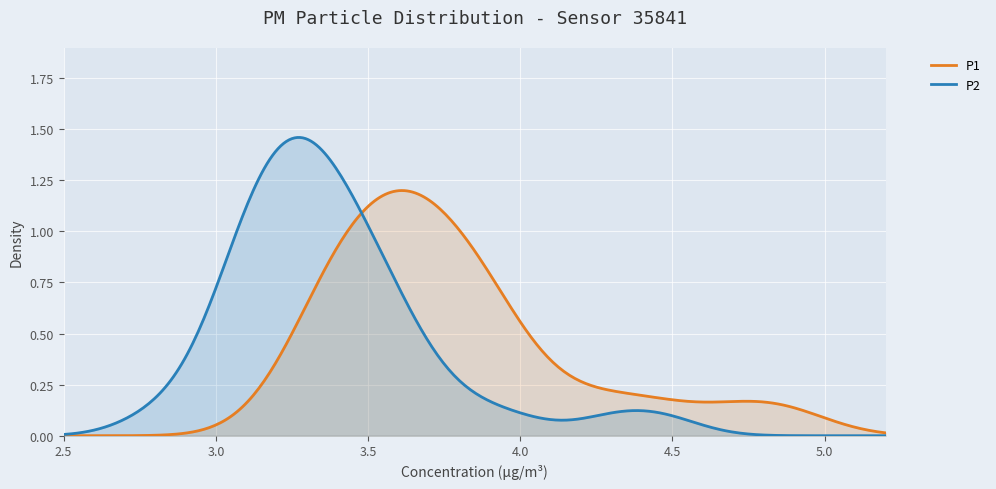

Which series has the largest range (max minus min)?

P2